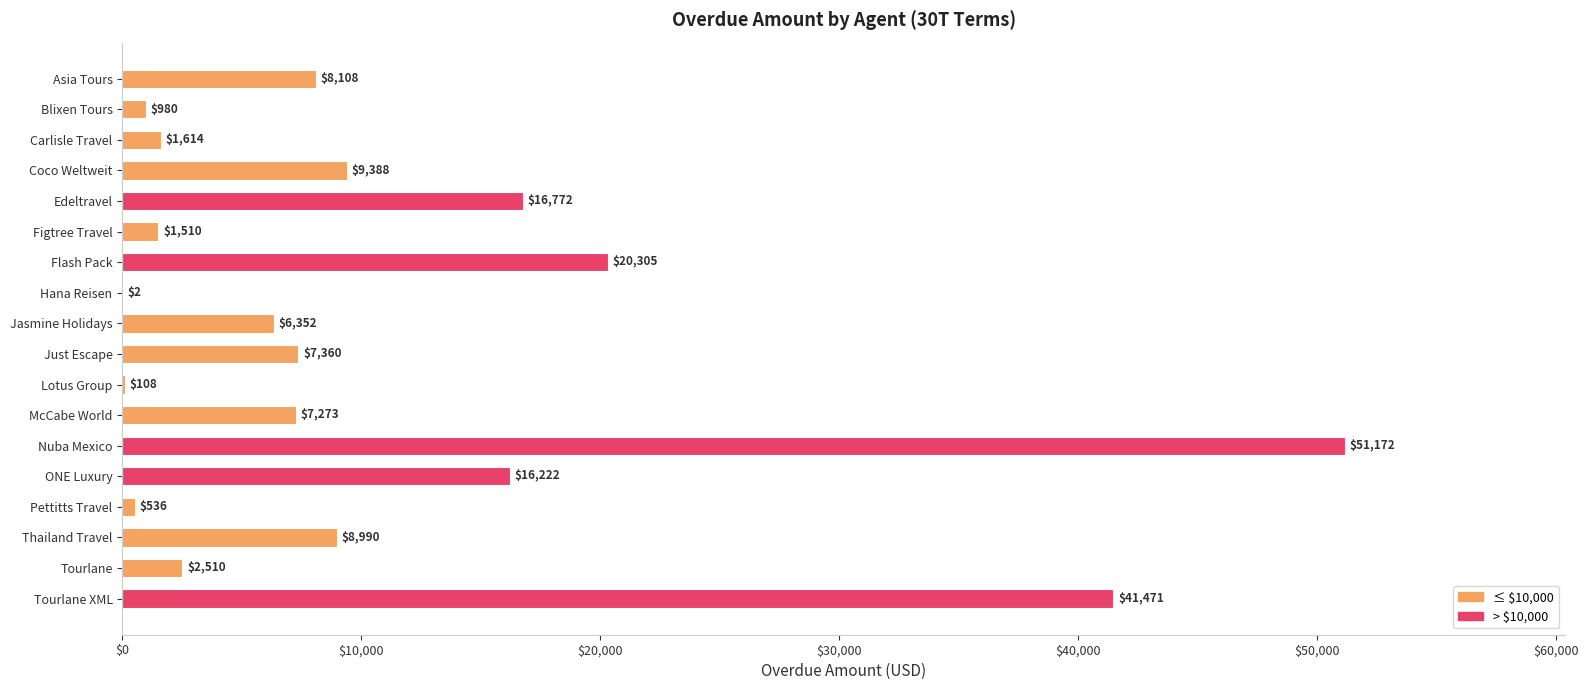

How many series are shown in this chart?

1